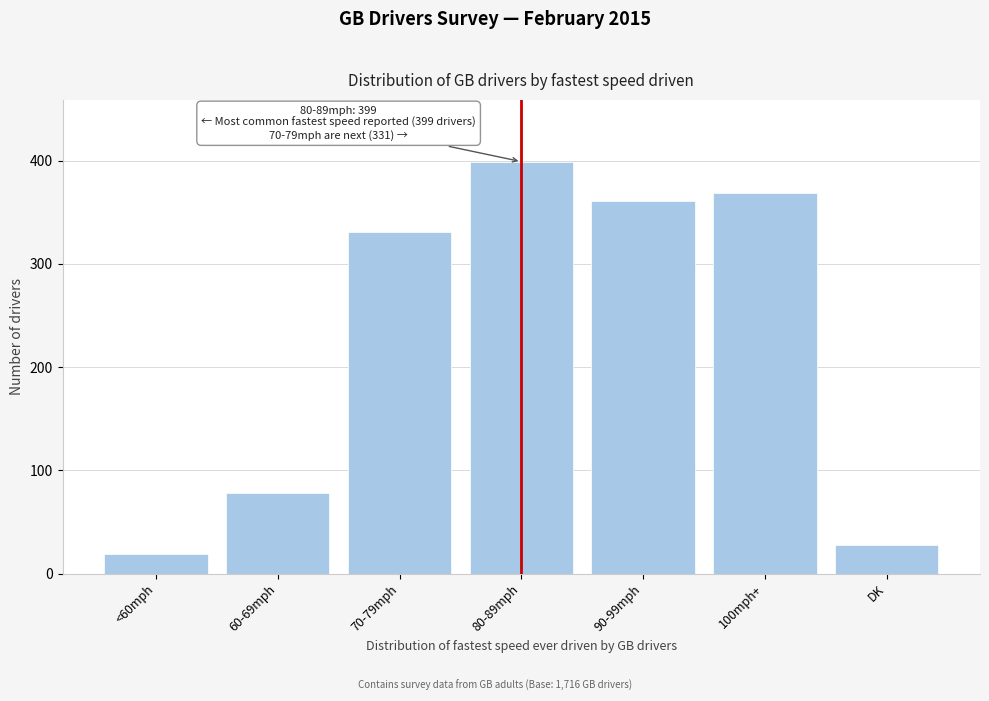

Reading left to right, list all the values displayed in this chart.

<60mph=19	60-69mph=78	70-79mph=331	80-89mph=399	90-99mph=361	100mph+=369	DK=28